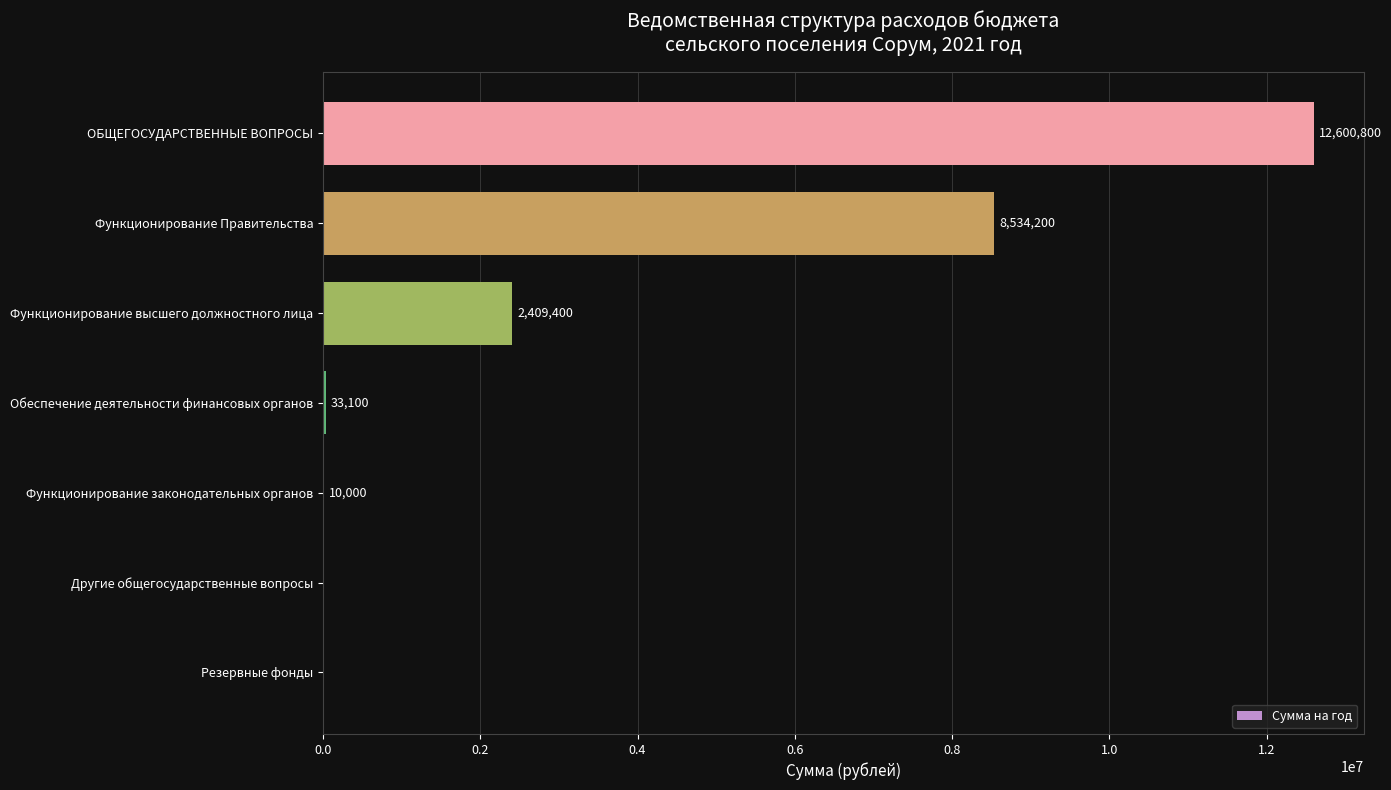

What is the greatest value displayed?

12600800